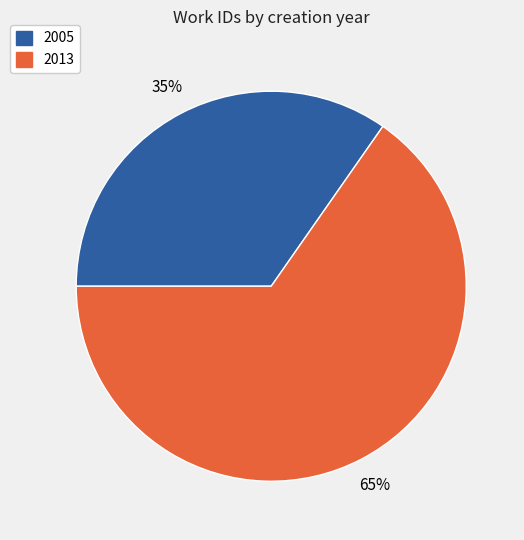

Which category has the biggest portion of the pie?

2013